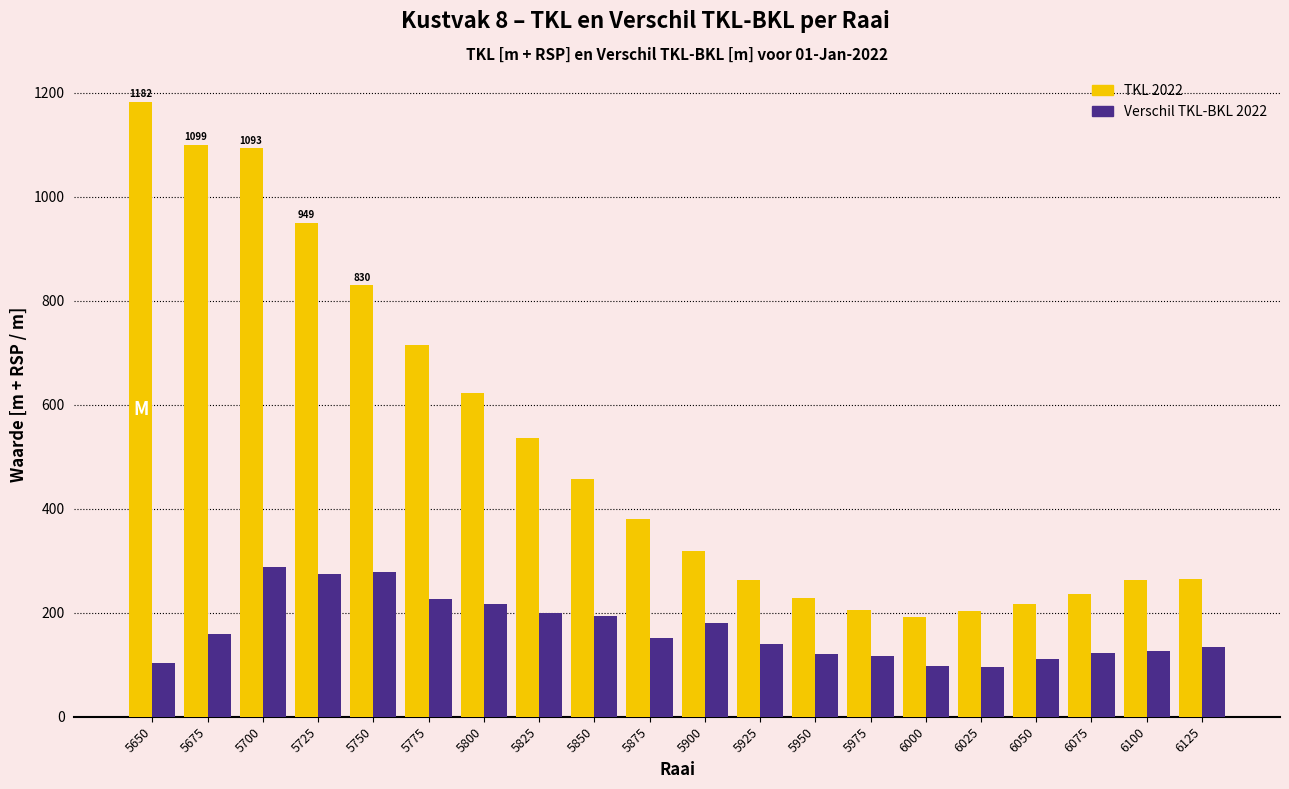

How many bars are there in total?

40